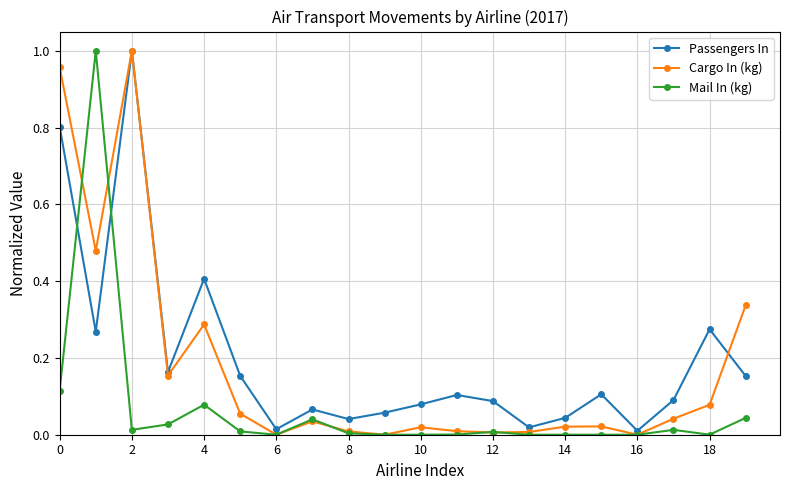

List the series in order of their overall mean, highest first.

Passengers In, Cargo In (kg), Mail In (kg)